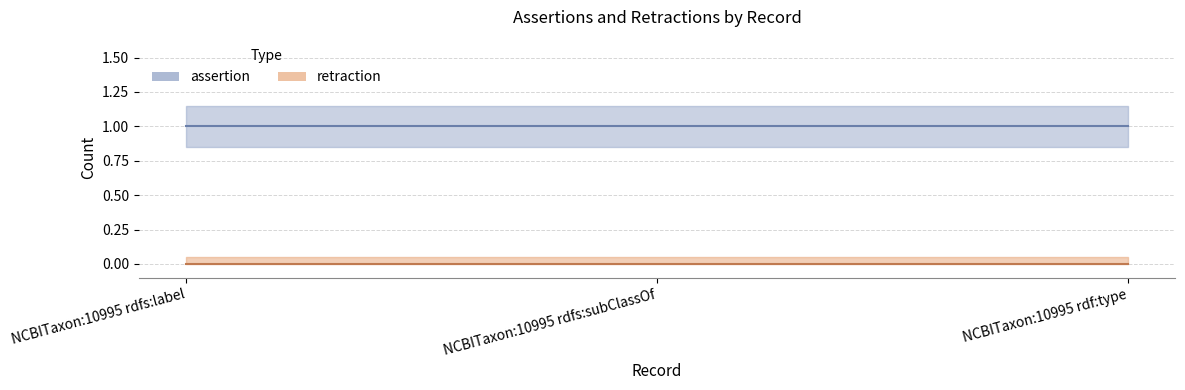

What is the total value across all series at NCBITaxon:10995 rdfs:label?

1